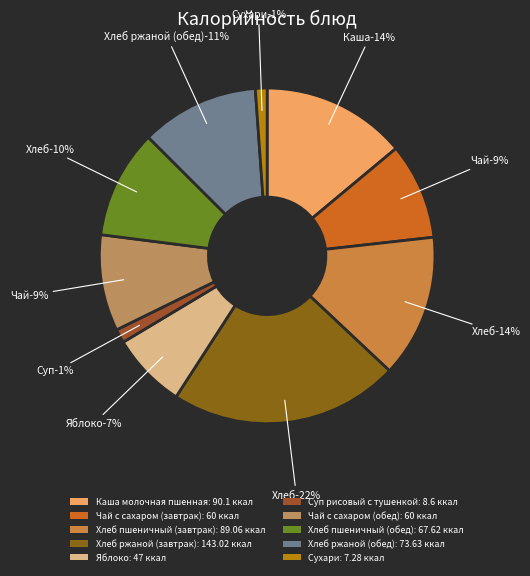

Does any single category account for the majority?

No